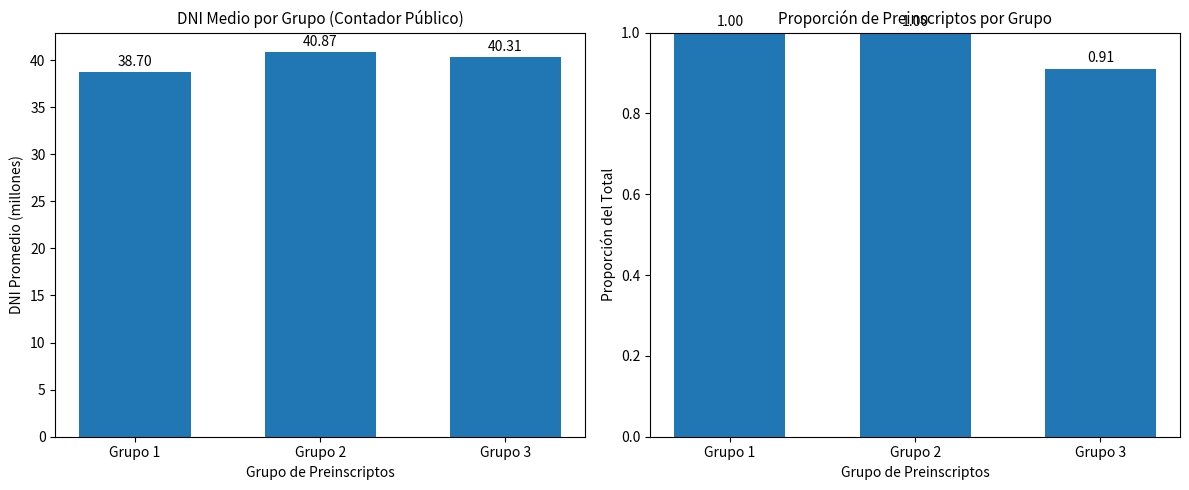

What is the sum of the DNI Medio (M) values at Grupo 3 and Grupo 1?

79.0